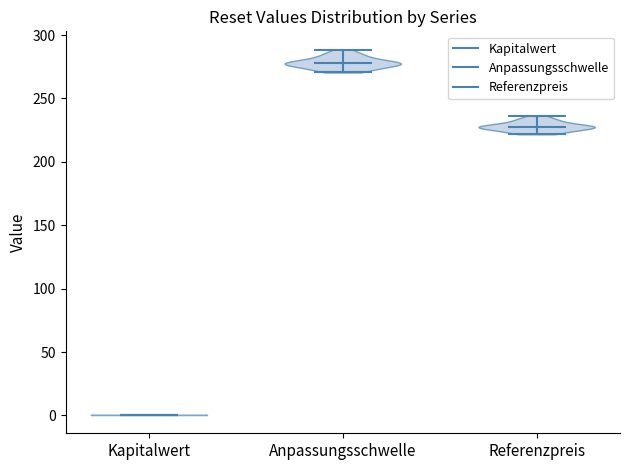

Reading left to right, read every violin against the y-axis: where its median line is, and the lowest and highest points it reaches. The values are not printed on the chart, so give them approximately, as read against the axis.

Kapitalwert: median line 0, lowest point 0, highest point 0
Anpassungsschwelle: median line 280, lowest point 270, highest point 290
Referenzpreis: median line 230, lowest point 220, highest point 235